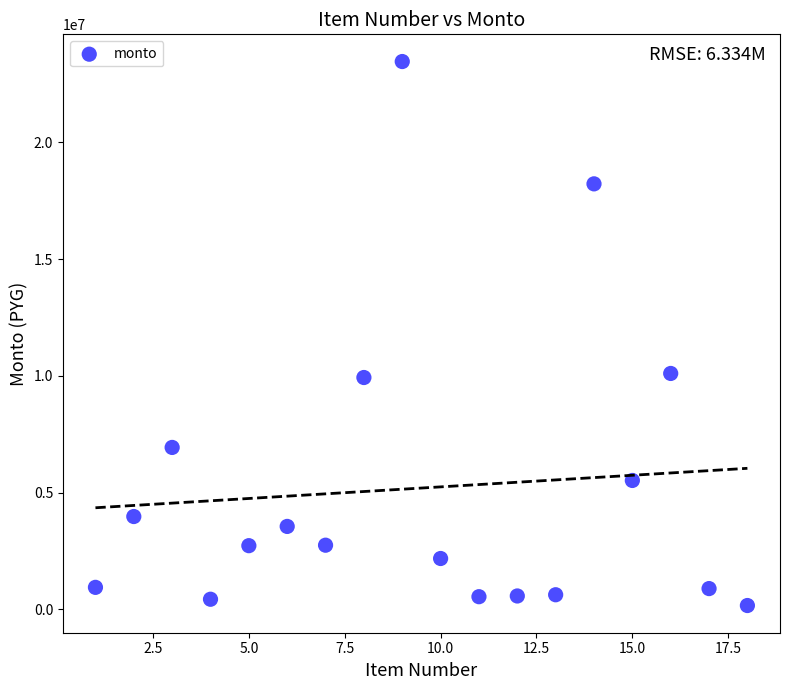

What is the range of X values (max minus min)?

17